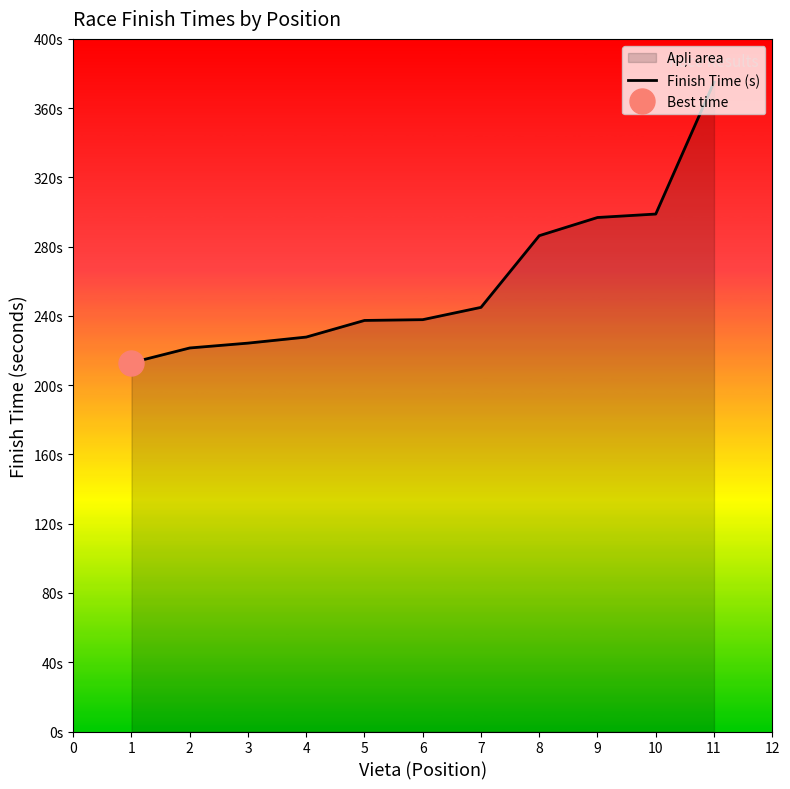

What is the ratio of the value at 9 to the value at 10?

1.0